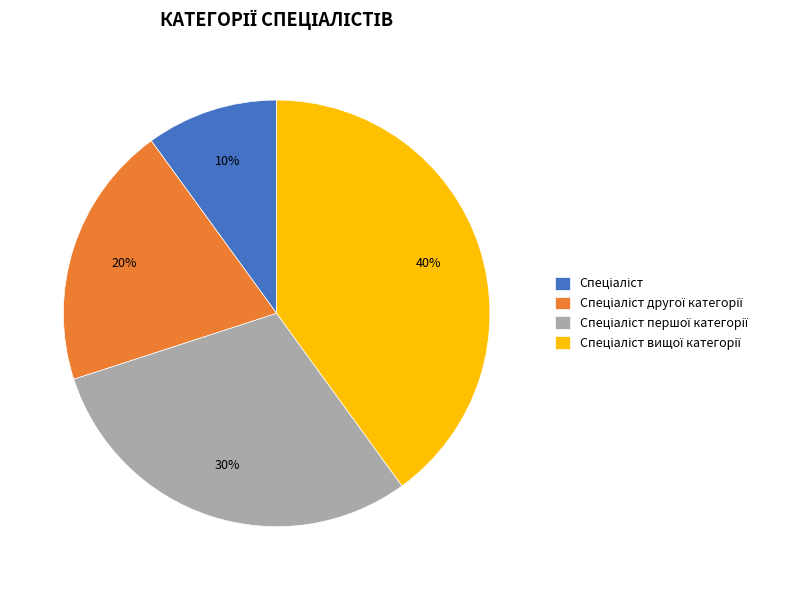

To the nearest percent, what is the difference between the largest and smallest slice percentages?

30%